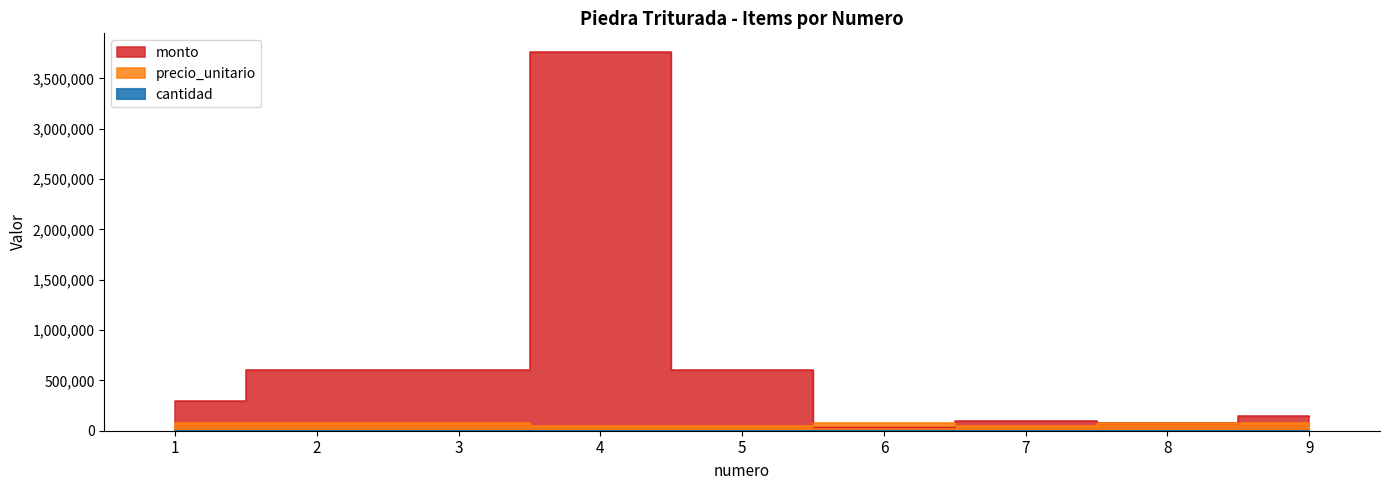

What is the sum of all cantidad values?

117.5